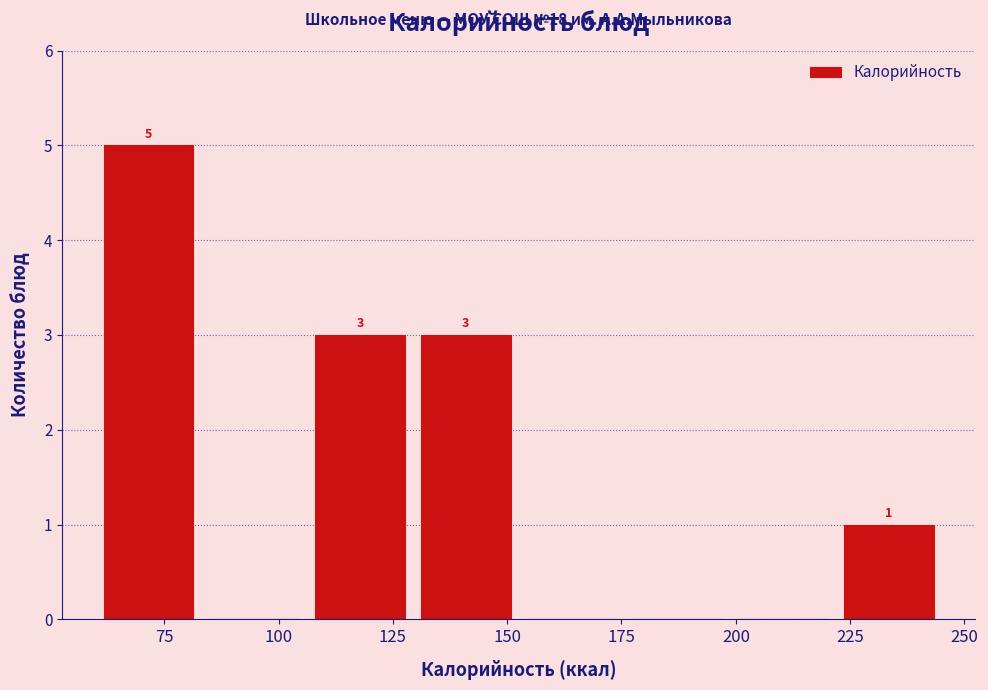

Which range on the x-axis has the tallest bar?

60 to 85